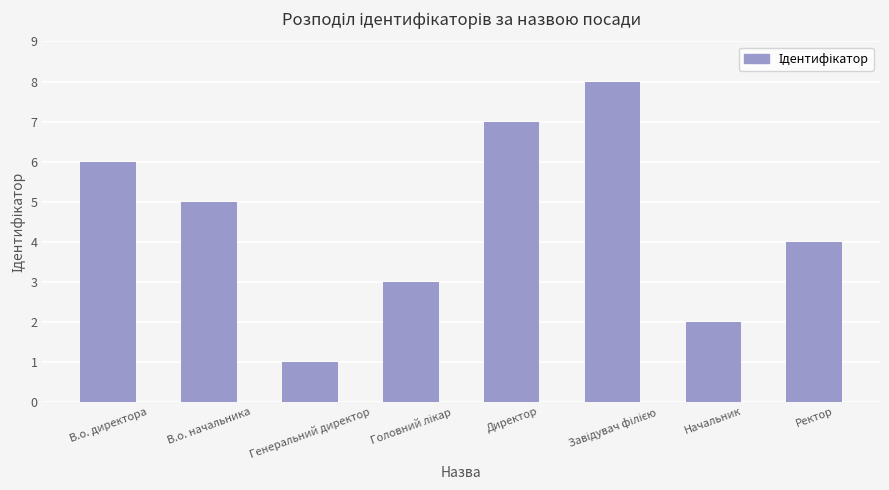

Reading right to left, extract all data points from this chart.

4	2	8	7	3	1	5	6